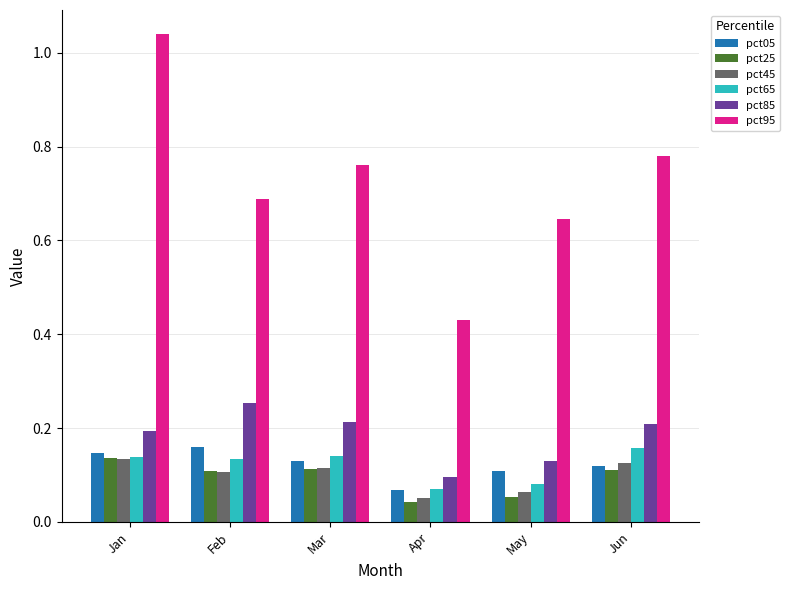

Where is pct05 nearest to the value 0?

Apr